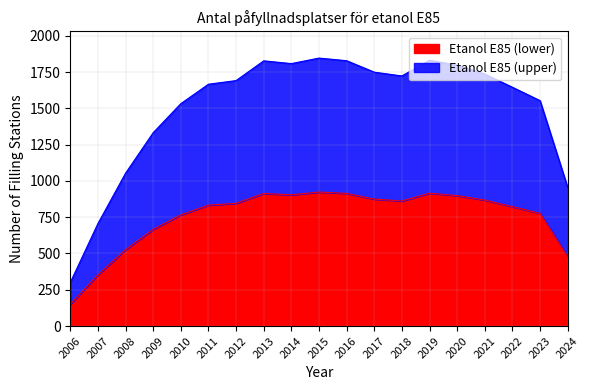

Does the chart display data point markers on the line(s)?

No